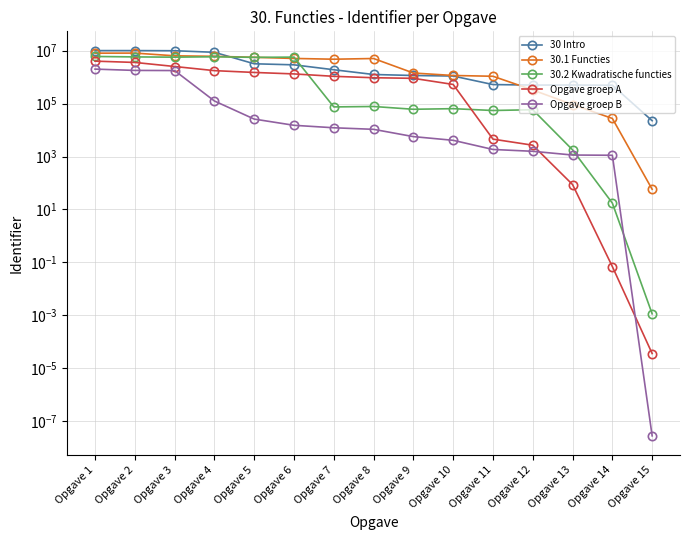

Between Opgave 10 and Opgave 11, which series saw the biggest shift?

30 Intro